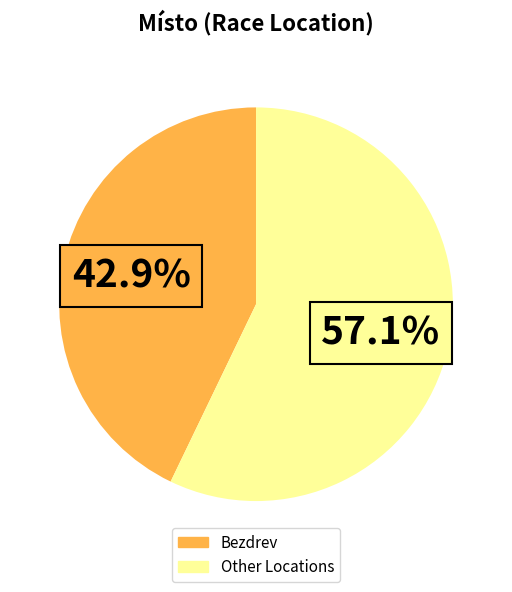

To the nearest percent, what is the average slice percentage?

50%